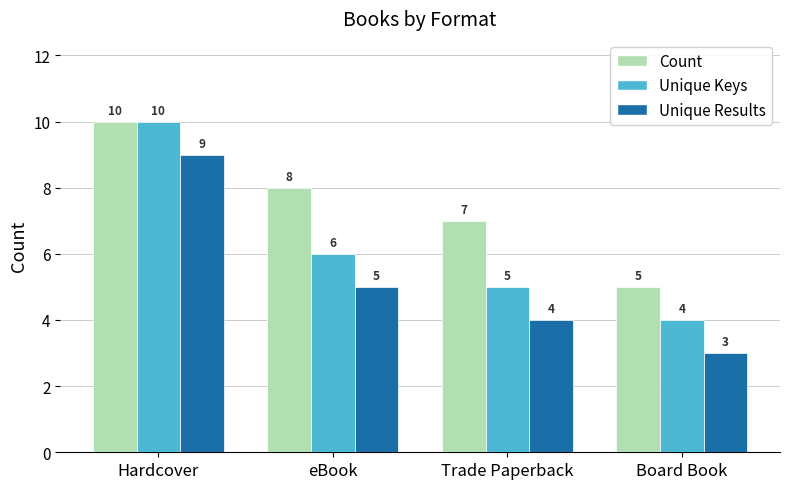

What is the sum of all Unique Keys values?

25